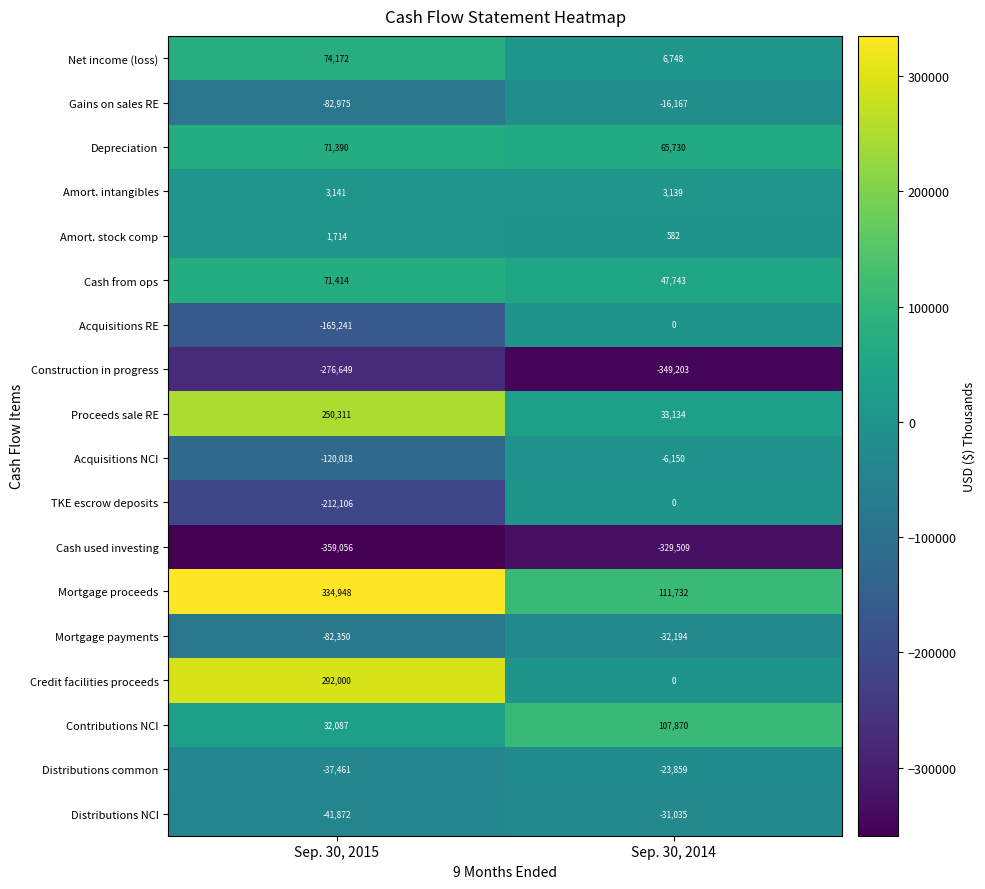

What is the difference between the highest and lowest values at Sep. 30, 2014?

460935